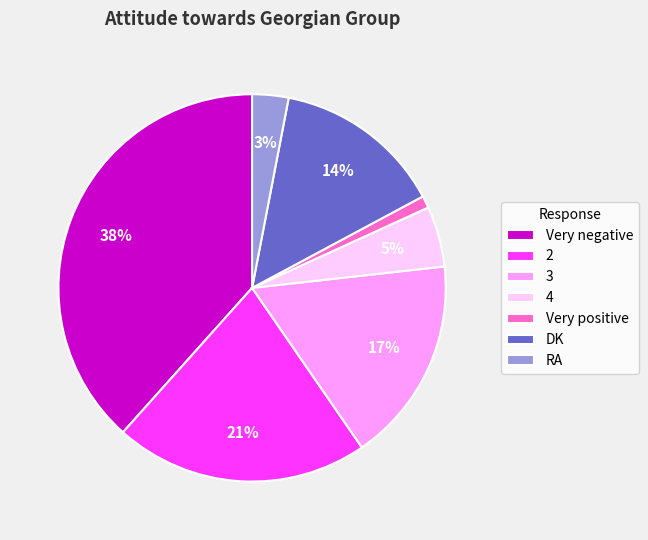

What is the ratio of the value at 4 to the value at Very positive?

5.0